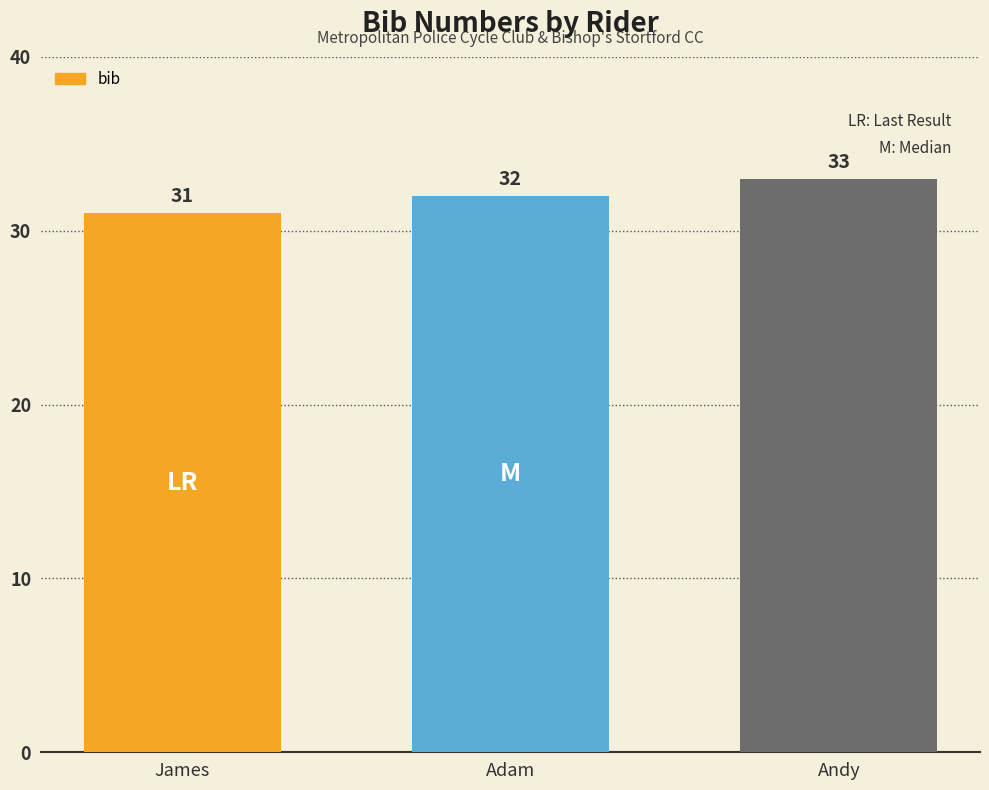

Is it true that the value at James is 10?

False